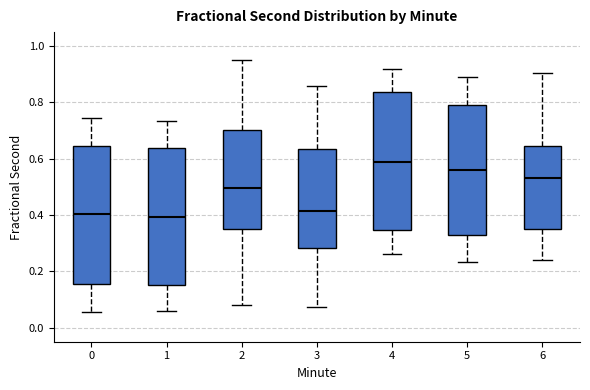

Where does the lower whisker of the box at x = 5 end on the y-axis? The values are not printed on the chart, so give them approximately, as read against the axis.

0.24